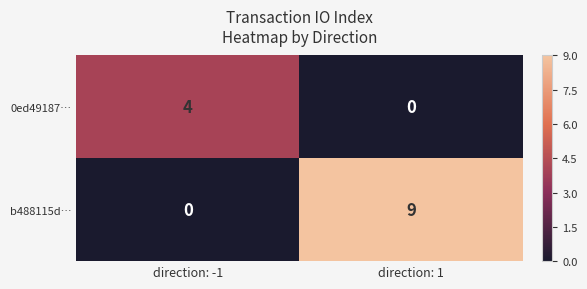

The 0ed49187… series shows 6 at direction: -1. True or false?

False